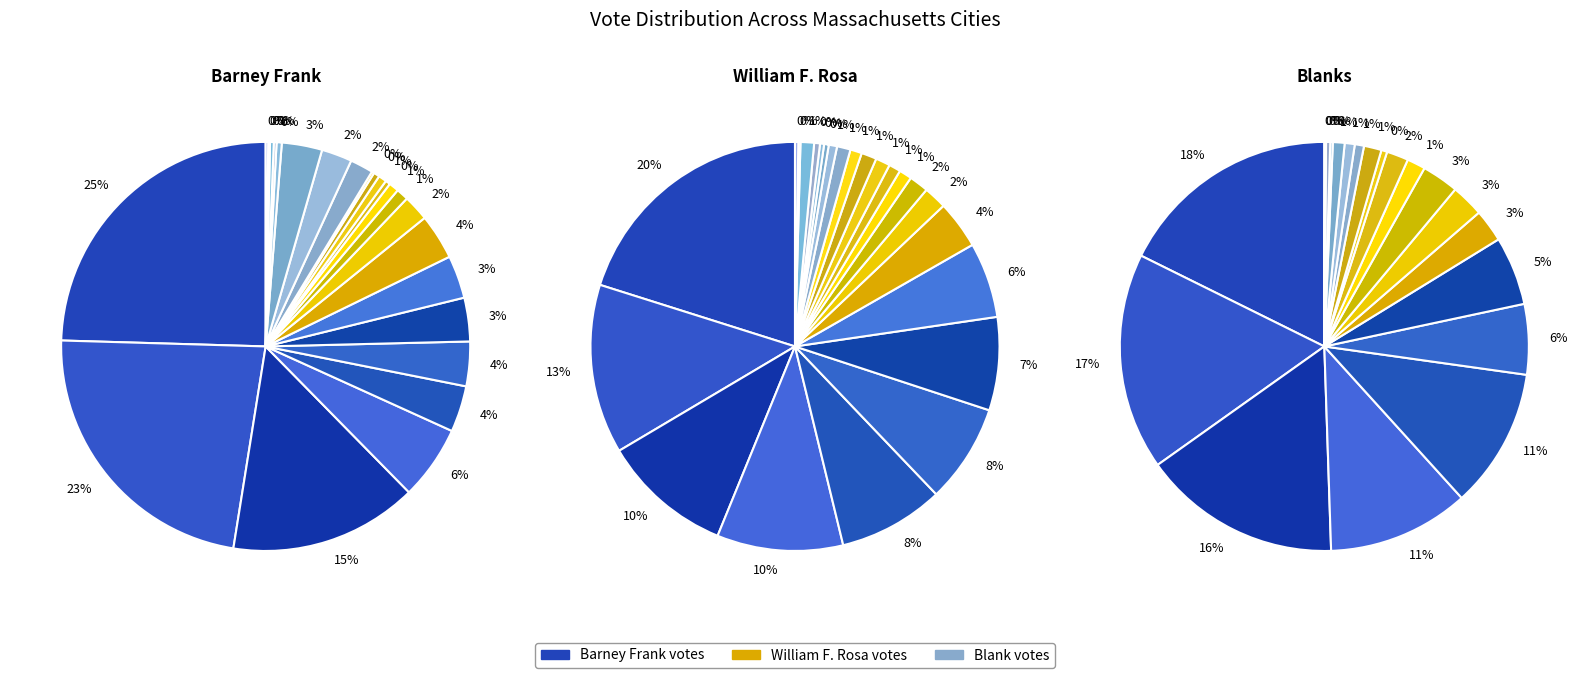

Is it true that Dover is 1% of the pie?

True